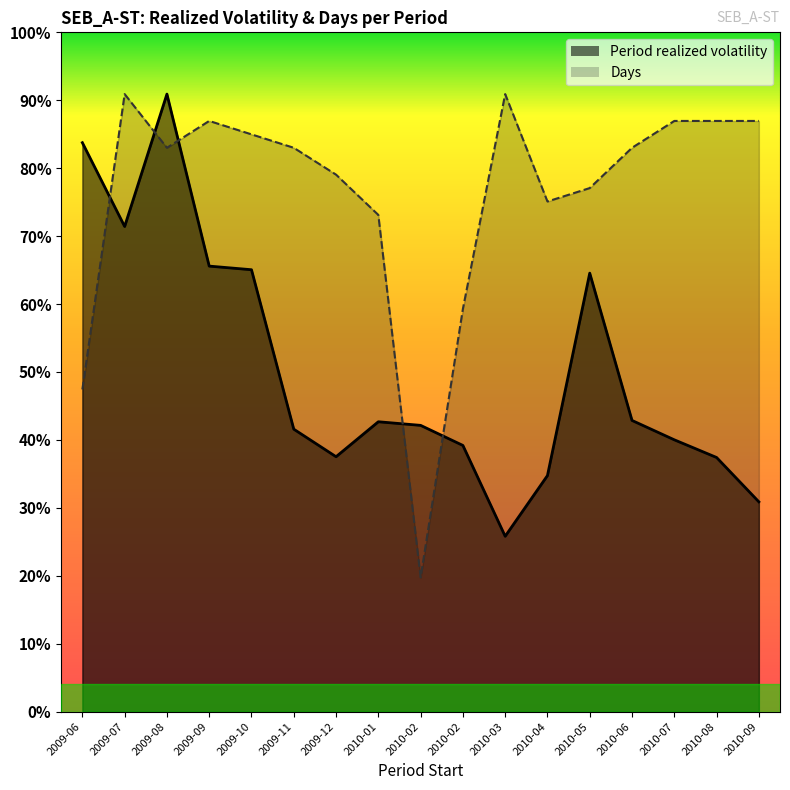

How many interior local valleys does the Days series have?

3